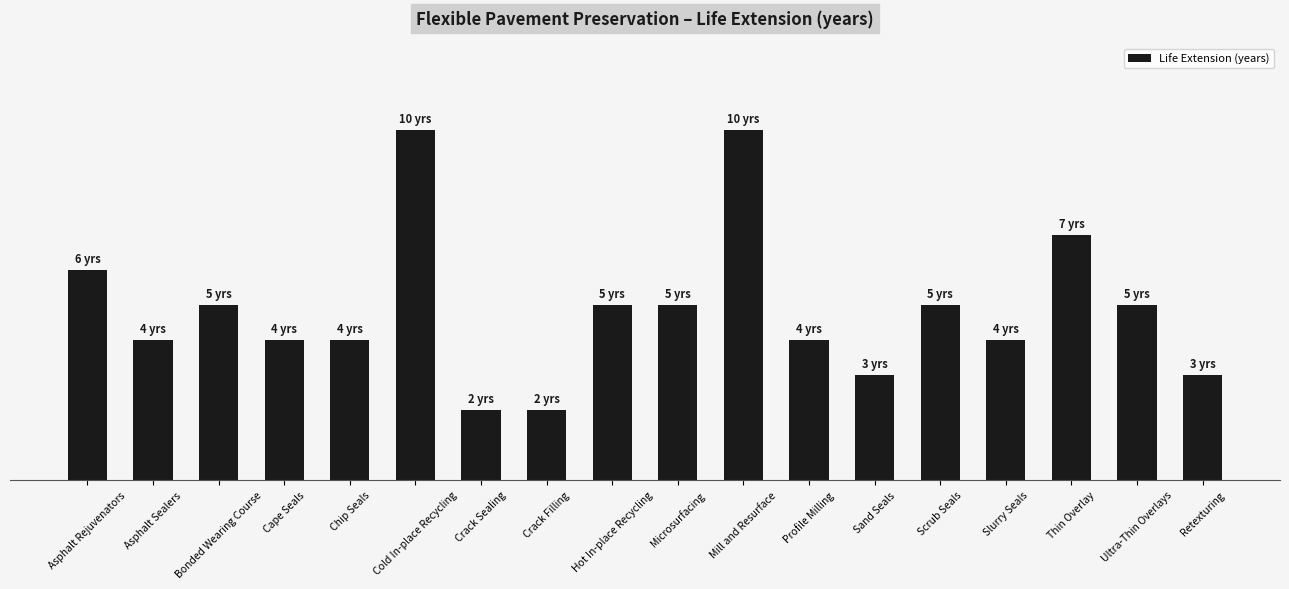

Where does the data first go above 5?

Asphalt Rejuvenators